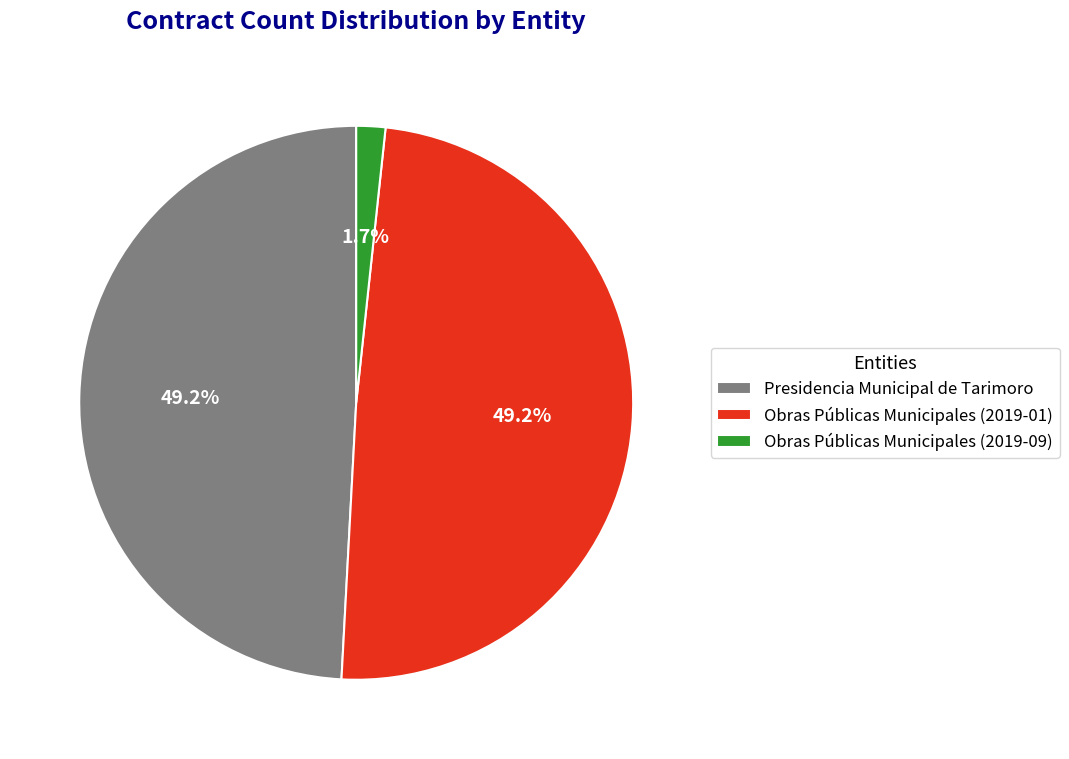

Between Presidencia Municipal de Tarimoro and Obras Públicas Municipales (2019-09), which is larger?

Presidencia Municipal de Tarimoro